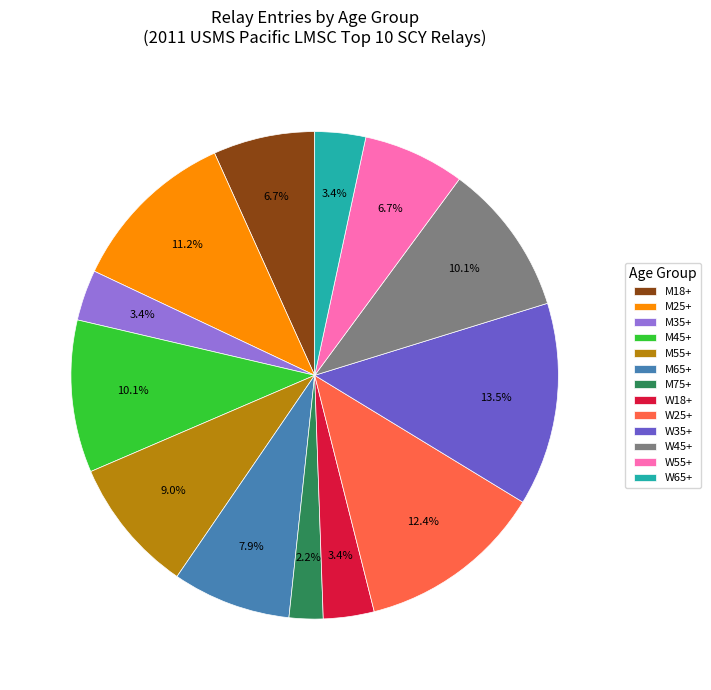

Between W35+ and M55+, which is larger?

W35+